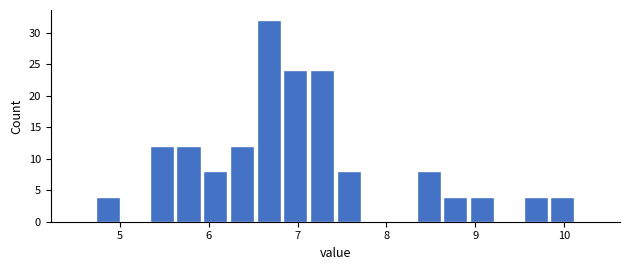

Around what value on the x-axis is the tallest bar? Give the approximate position of its centre, as read against the axis.

6.7